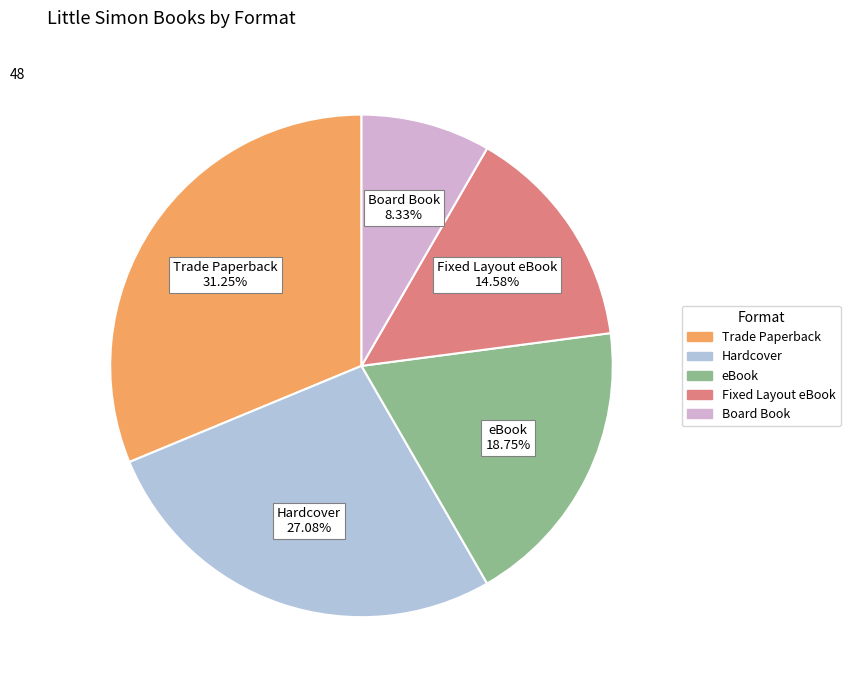

Is there a majority slice in this chart?

No